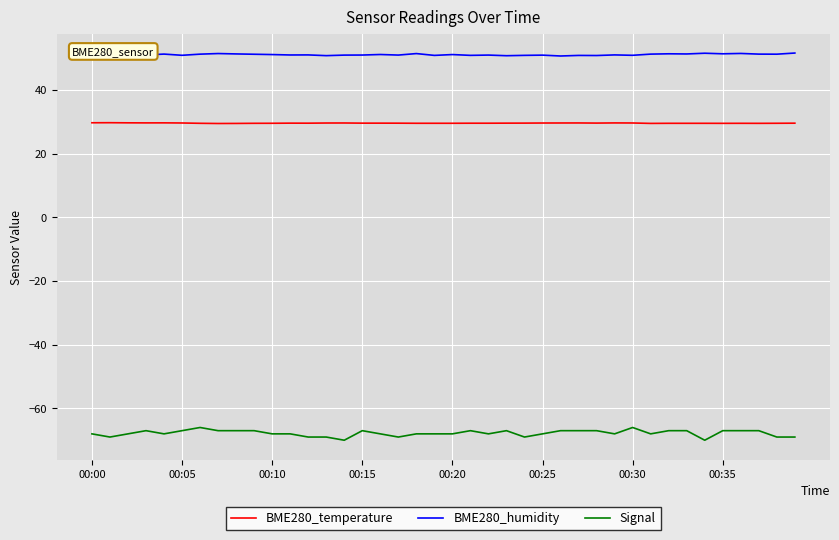

What is the maximum value for BME280_temperature?

29.7